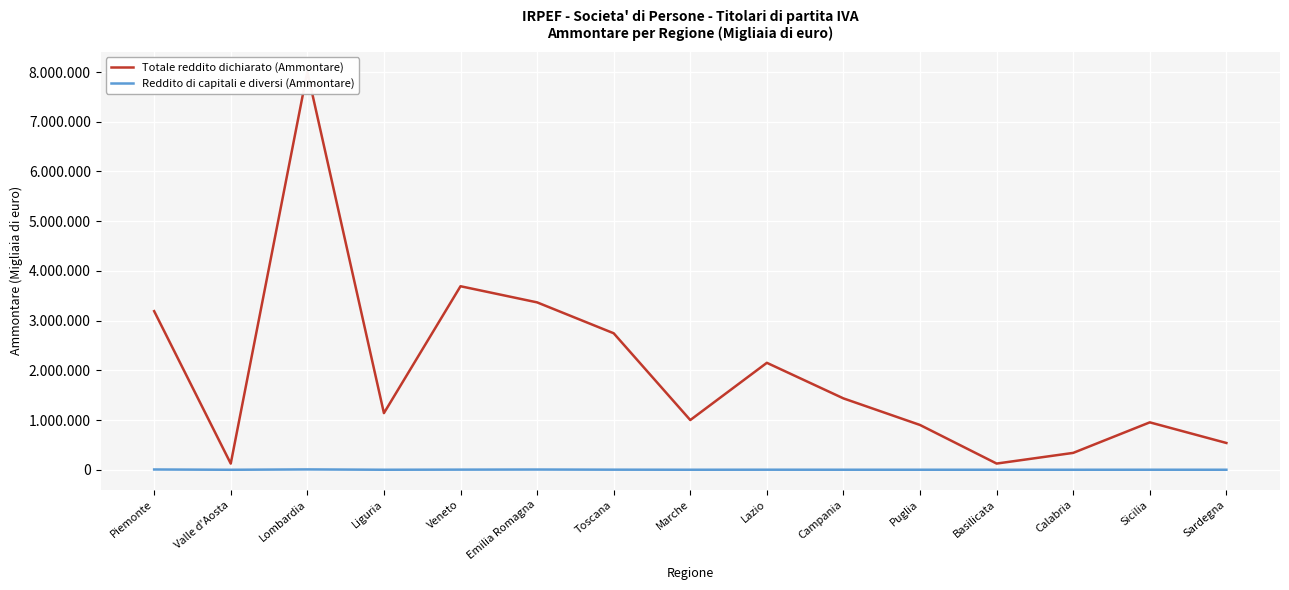

What is the difference between the maximum and second lowest values in the Reddito di capitali e diversi (Ammontare) series?

6876